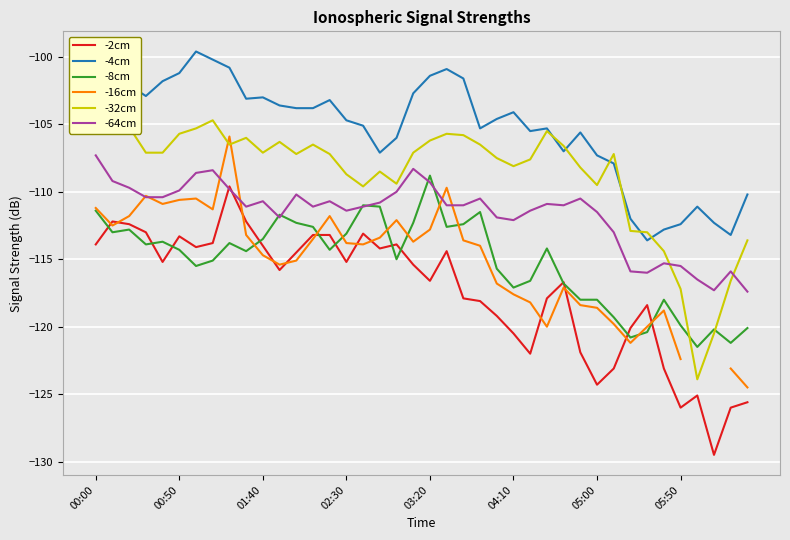

What is the maximum value for -16cm?

-105.9